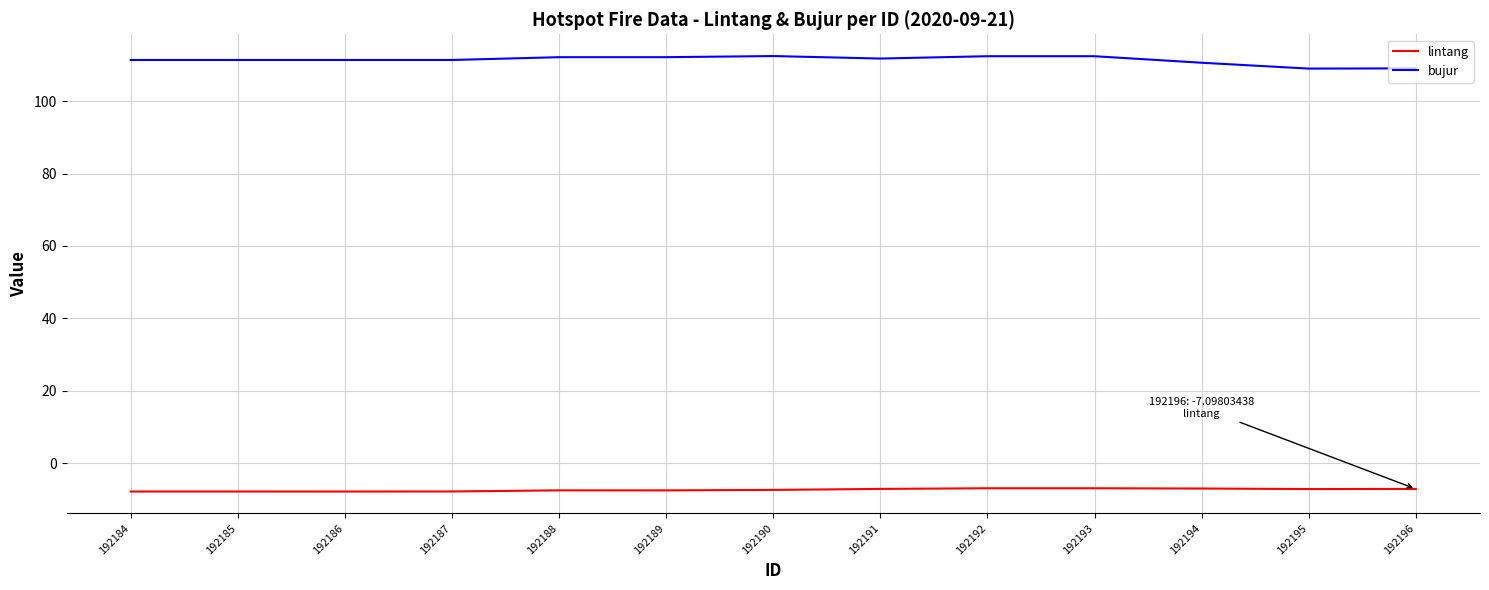

True or false: bujur has a value of 69.1 at 192192.

False